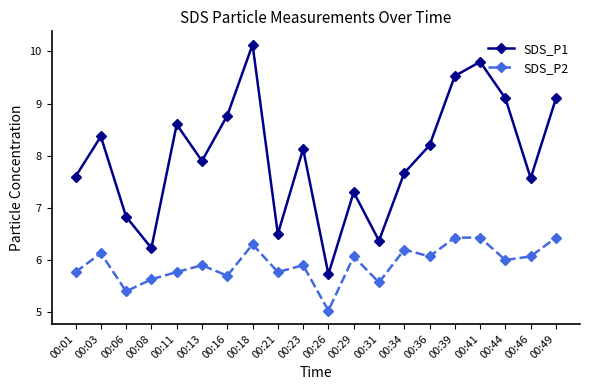

True or false: SDS_P2 has more than 2 points higher than both neighbors.

True